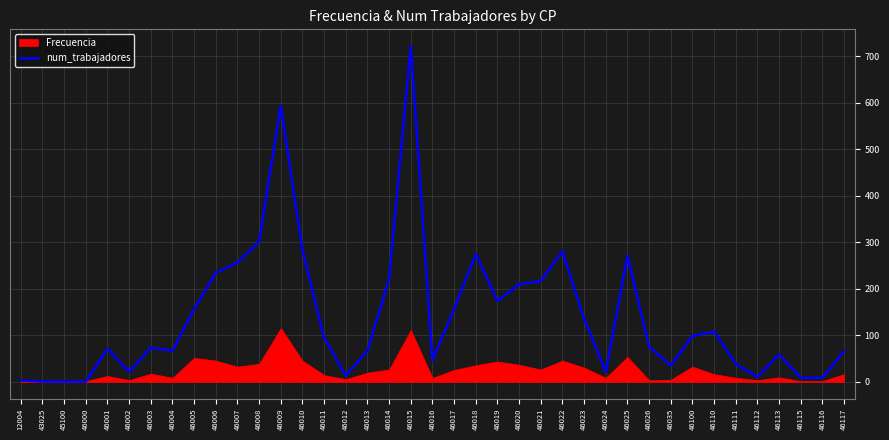

Is it true that the value at 46023 is 70?

False